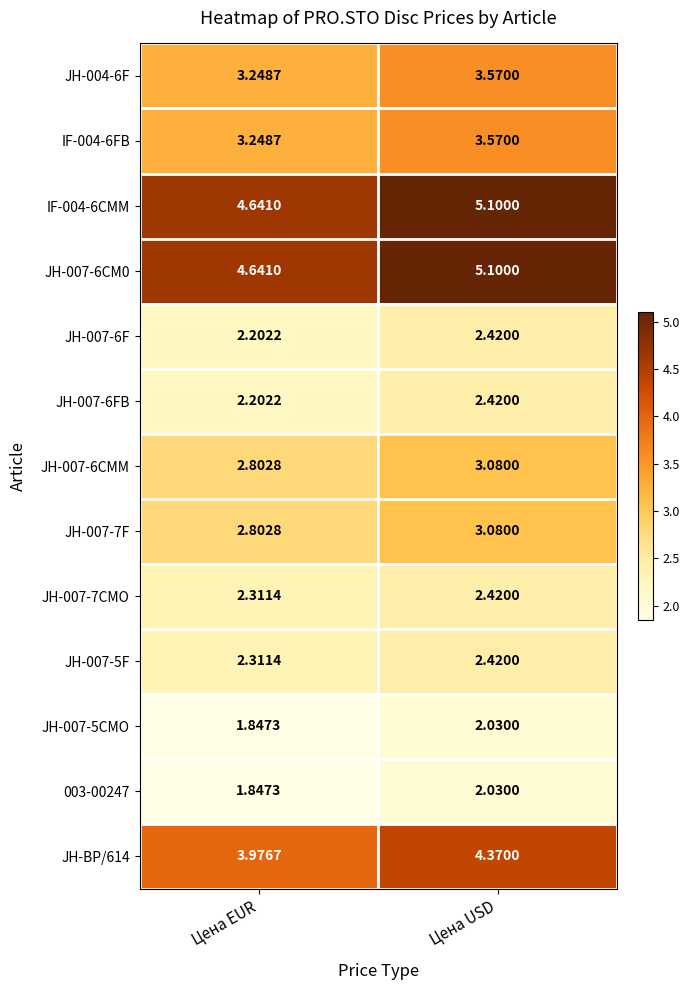

Which category has the highest value in the JH-007-7F series?

Цена USD